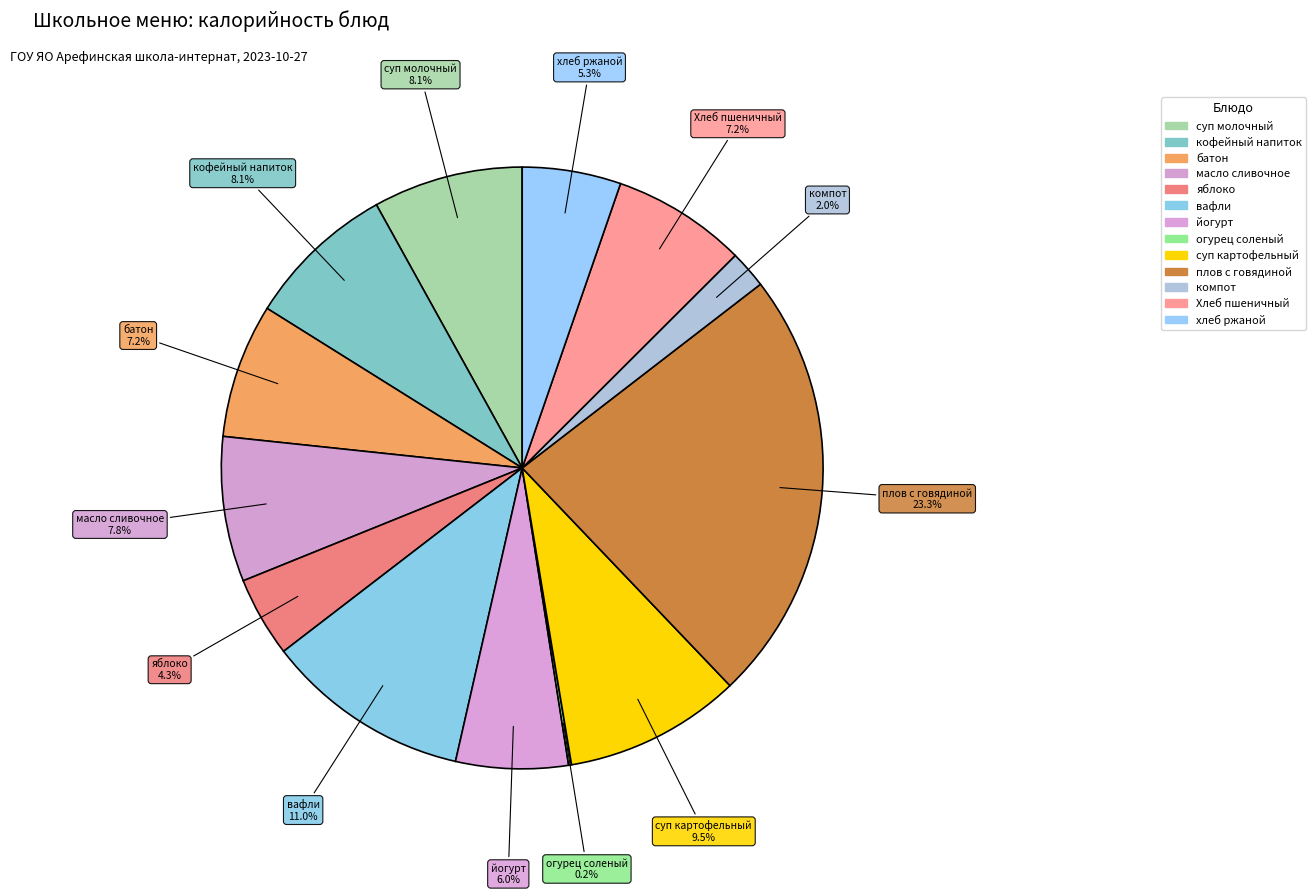

Between вафли and компот, which is larger?

вафли